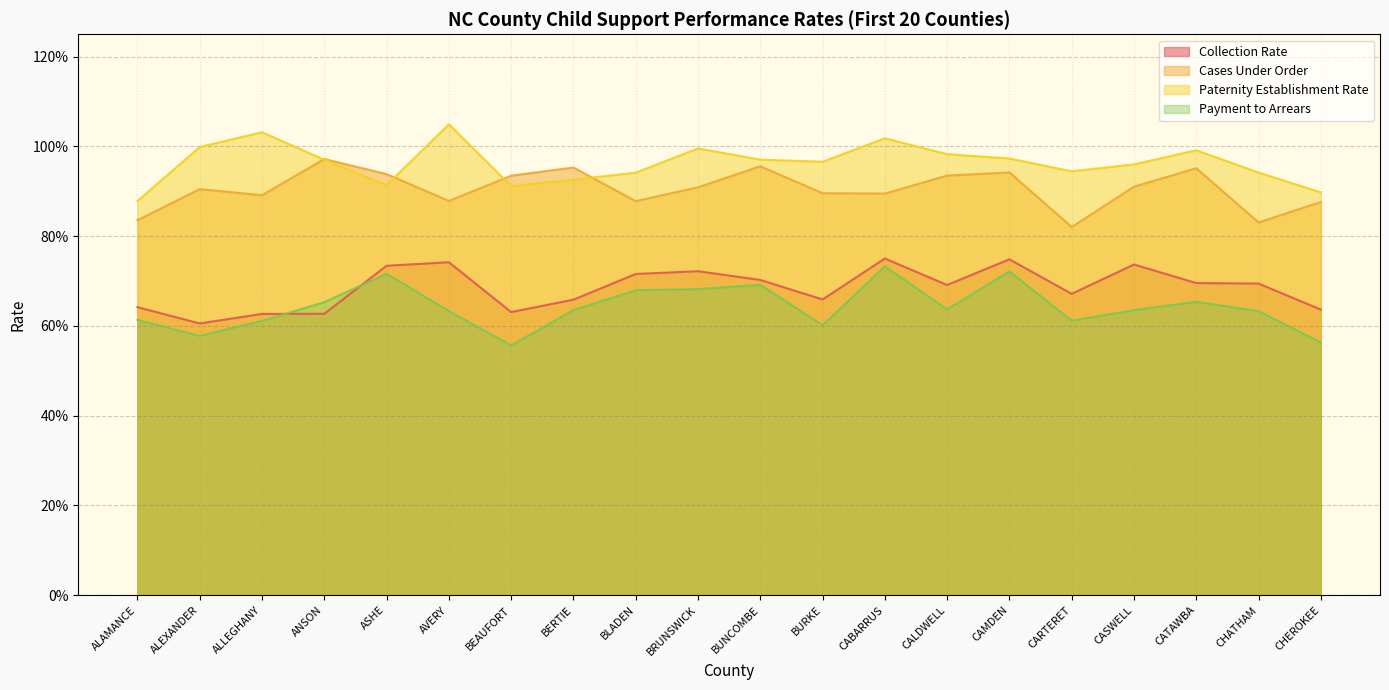

Is the value of Cases Under Order at ASHE greater than the value of Paternity Establishment Rate at CARTERET?

No